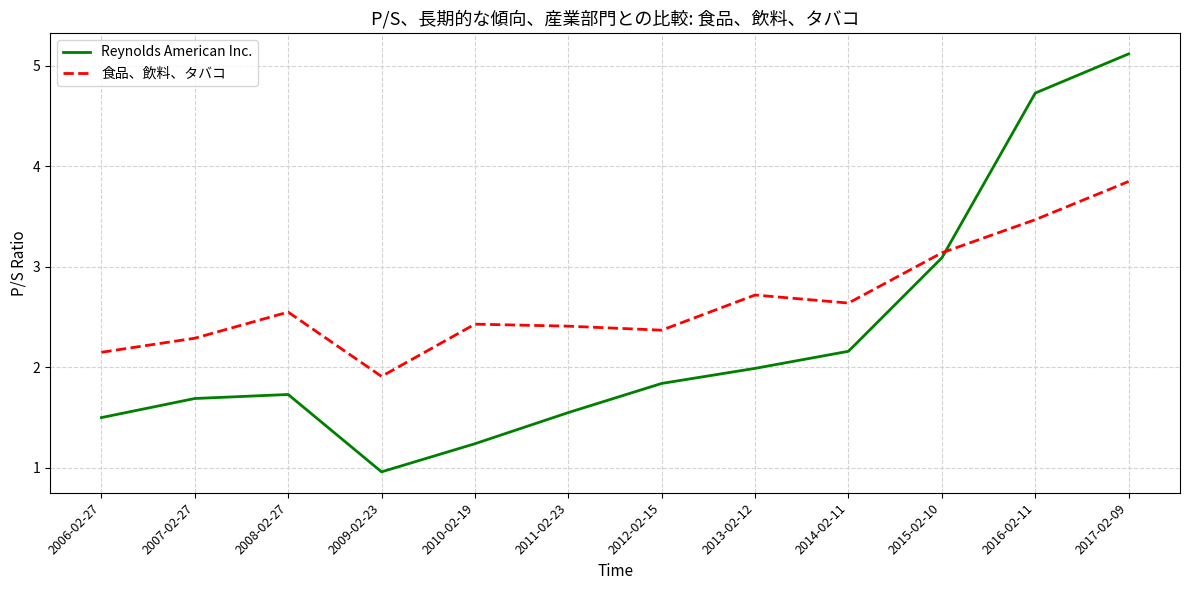

What position from the right is 2014-02-11?

4